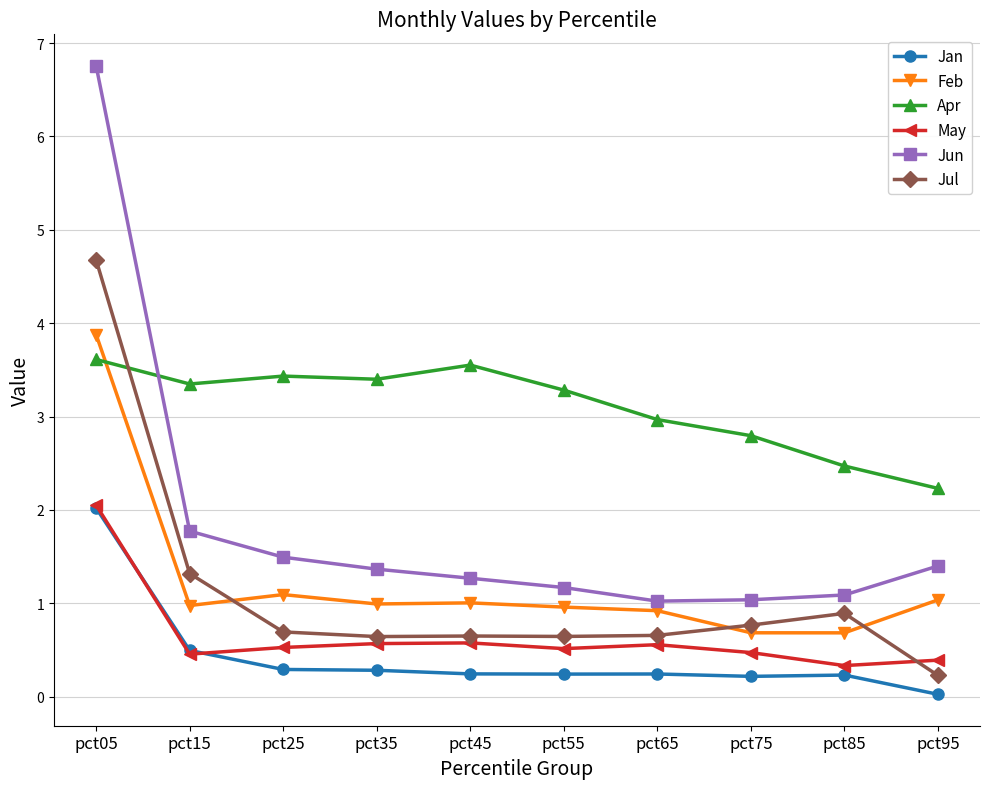

Where do Jul and May first cross each other?

pct85 and pct95